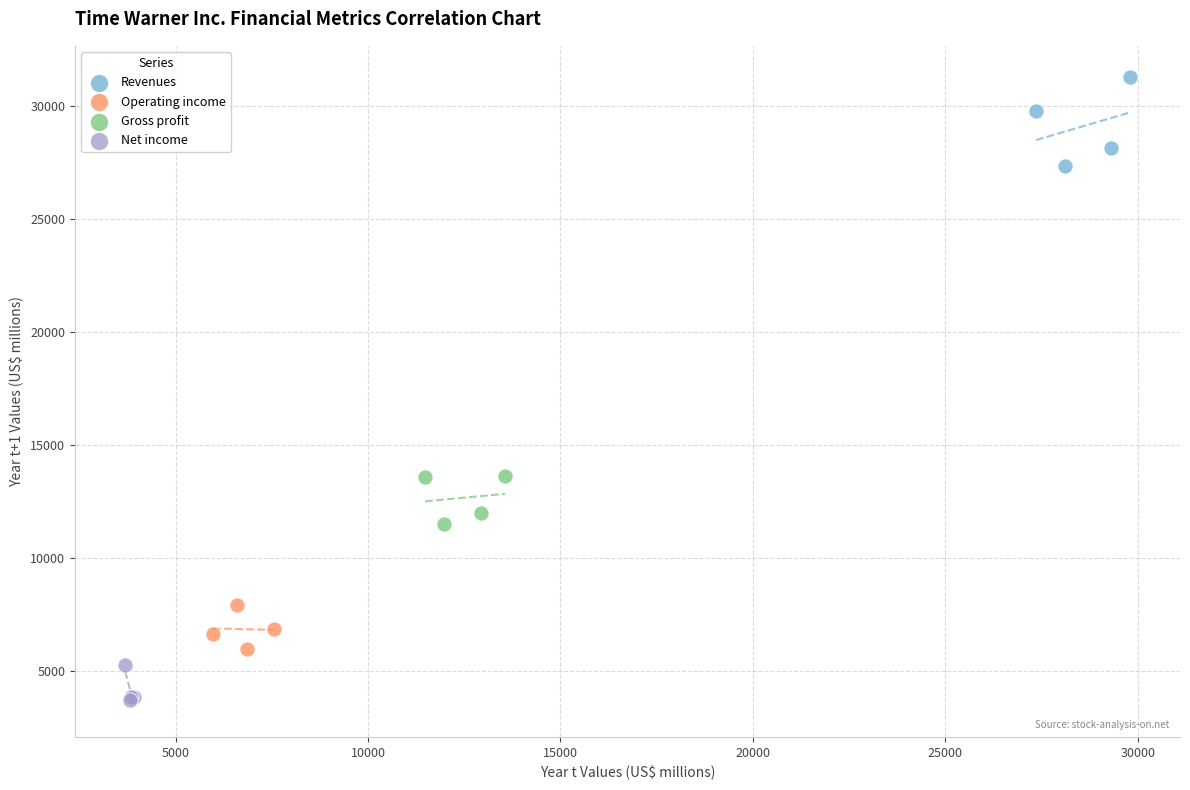

What are all the series names shown in the legend?

Revenues, Operating income, Gross profit, Net income